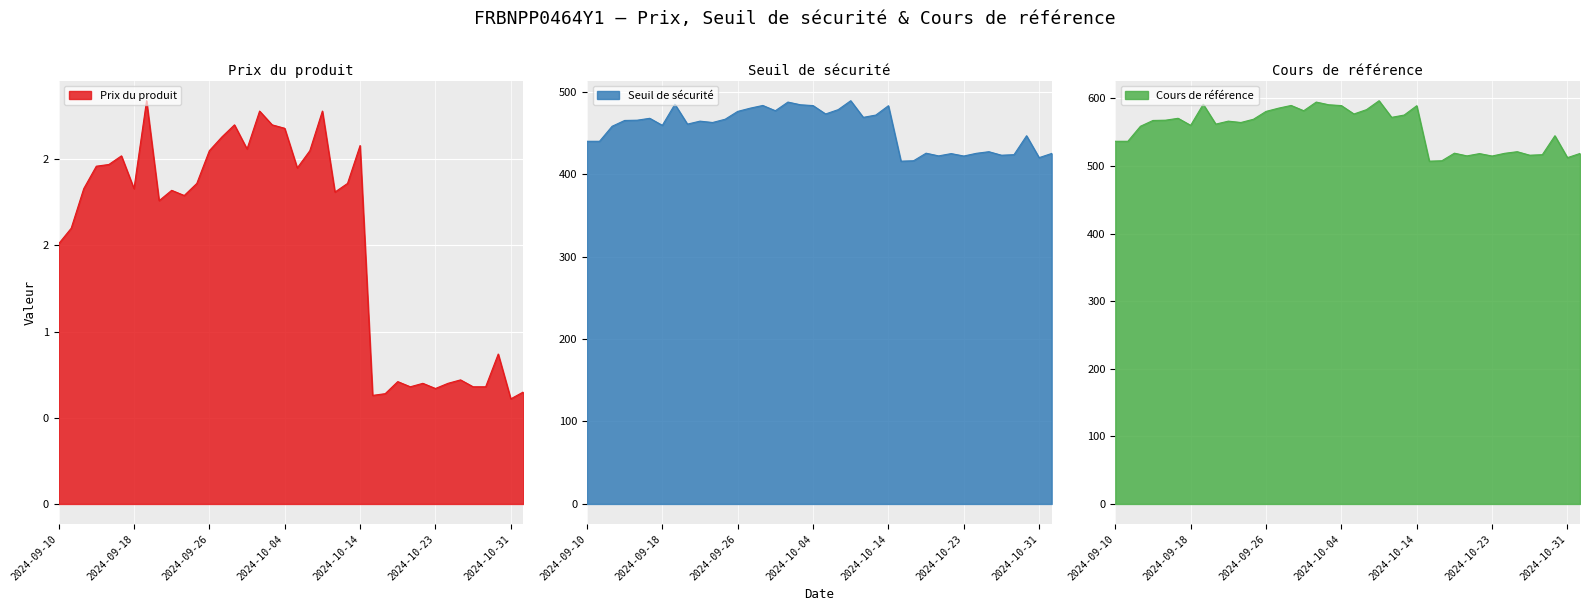

What is the label of the 11th point from the left?

2024-09-24